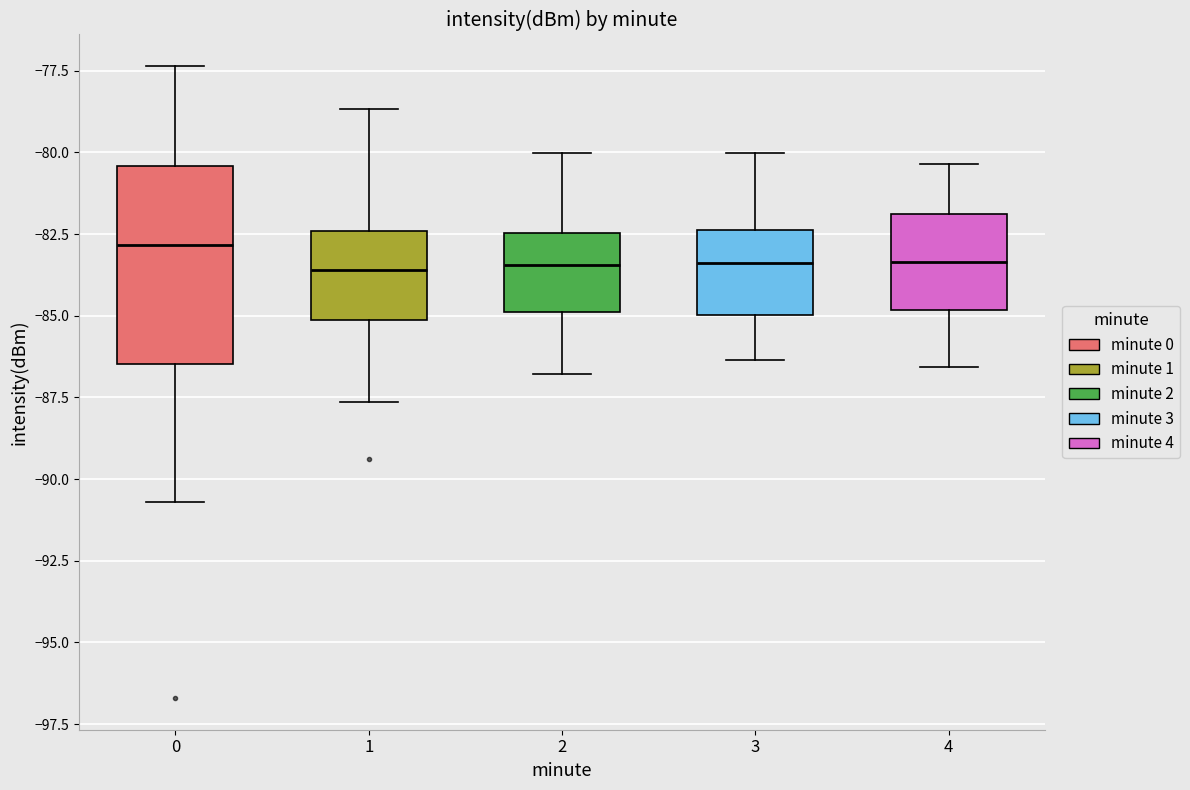

Reading left to right, read every box against the y-axis: the position of its median line, the range the box covers, and the ends of its whiskers. The values are not printed on the chart, so give them approximately, as read against the axis.

0: median -83.0, box -86.5 to -80.5, whiskers -90.5 to -77.5
1: median -83.5, box -85.0 to -82.5, whiskers -87.5 to -78.5
2: median -83.5, box -85.0 to -82.5, whiskers -87.0 to -80.0
3: median -83.5, box -85.0 to -82.5, whiskers -86.5 to -80.0
4: median -83.5, box -85.0 to -82.0, whiskers -86.5 to -80.5